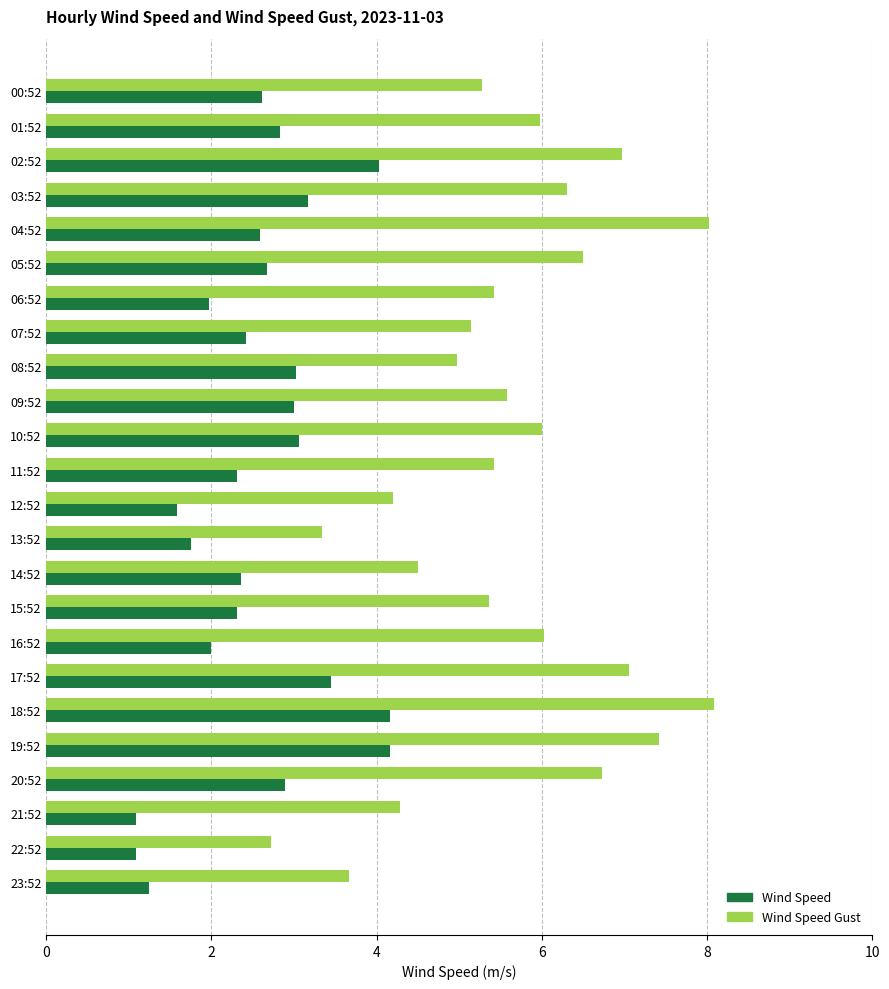

Which series has the largest range (max minus min)?

Wind Speed Gust